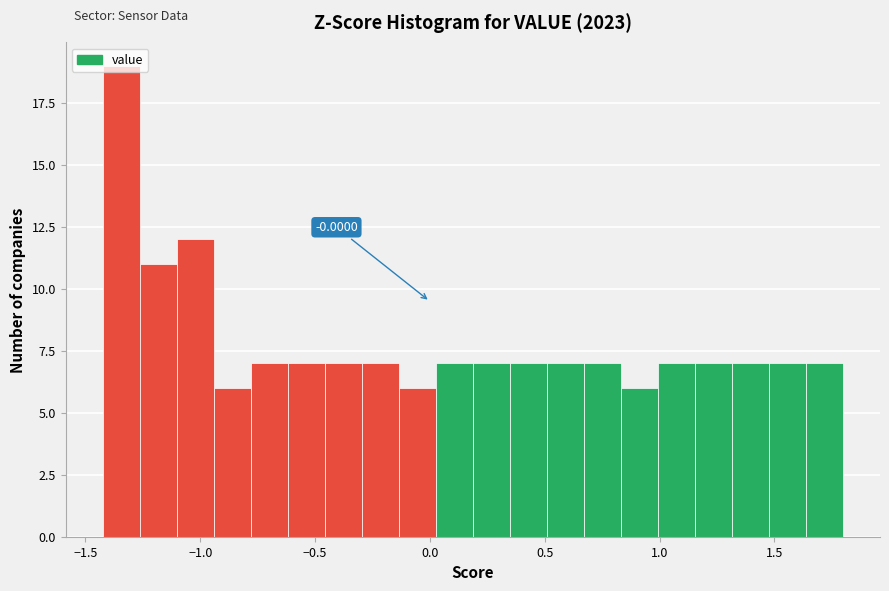

Around what value on the x-axis is the tallest bar? Give the approximate position of its centre, as read against the axis.

-1.35